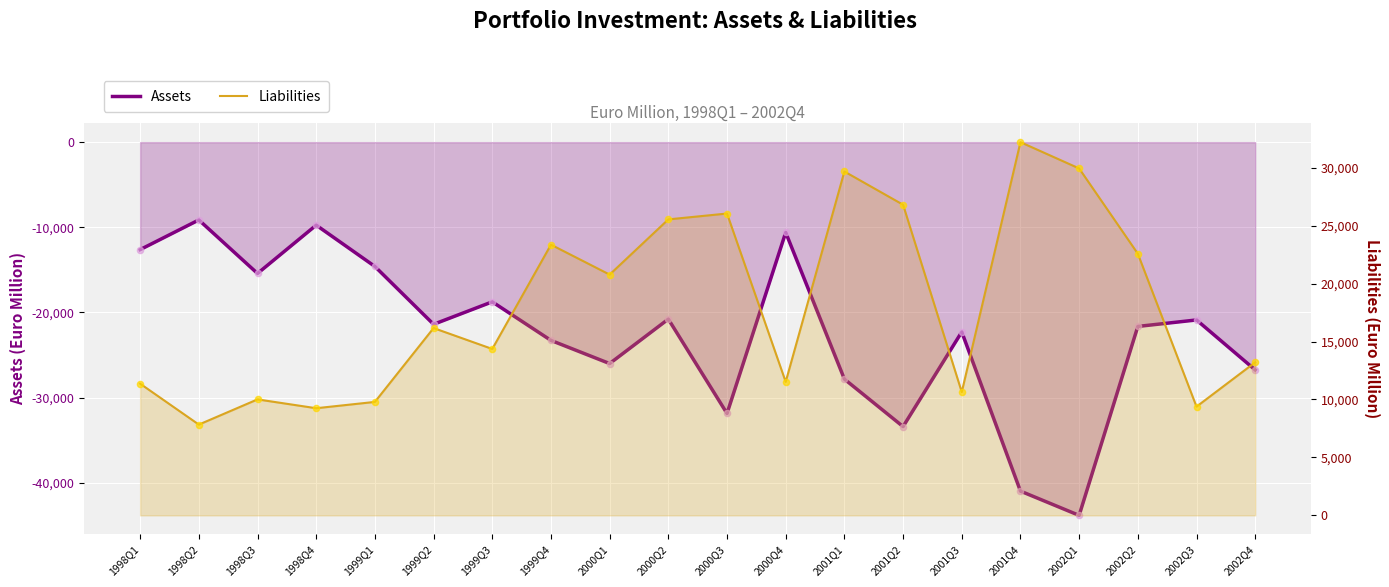

Which series has the largest total across all categories?

Liabilities